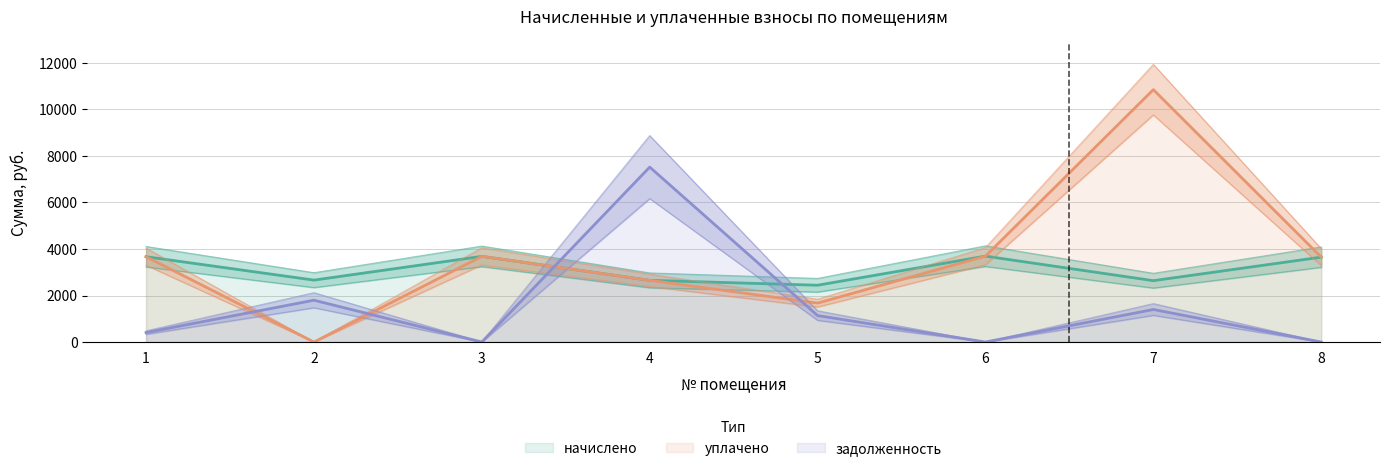

Reading left to right, transcribe all the data shown in this chart.

начислено: 3668.1	2661.7	3682.4	2652.1	2442.2	3692.0	2637.8	3649.1
уплачено: 3668.1	0.0	3682.4	2652.1	1674.4	3692.0	10849.7	3649.1
задолженность: 407.6	1797.6	0.0	7519.9	1137.6	0.0	1399.3	0.0